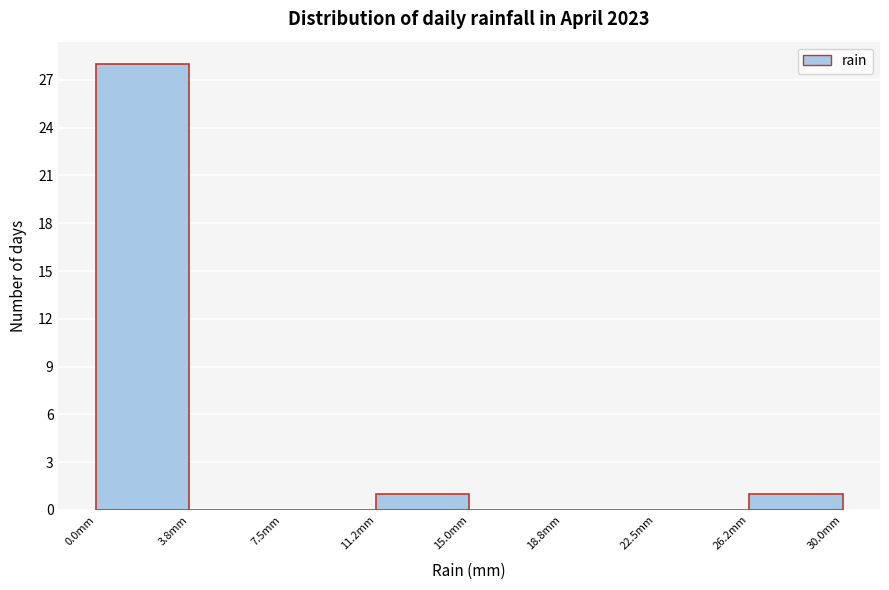

Reading left to right, transcribe this chart: for each bar, give the range it covers on the x-axis and its height. Neither the bar edges nor the heights are printed on the chart, so give them approximately, as read against the axes.

0.00 to 3.75: 28
3.75 to 7.50: 0
7.50 to 11.25: 0
11.25 to 15.00: 1
15.00 to 18.75: 0
18.75 to 22.50: 0
22.50 to 26.25: 0
26.25 to 30.00: 1